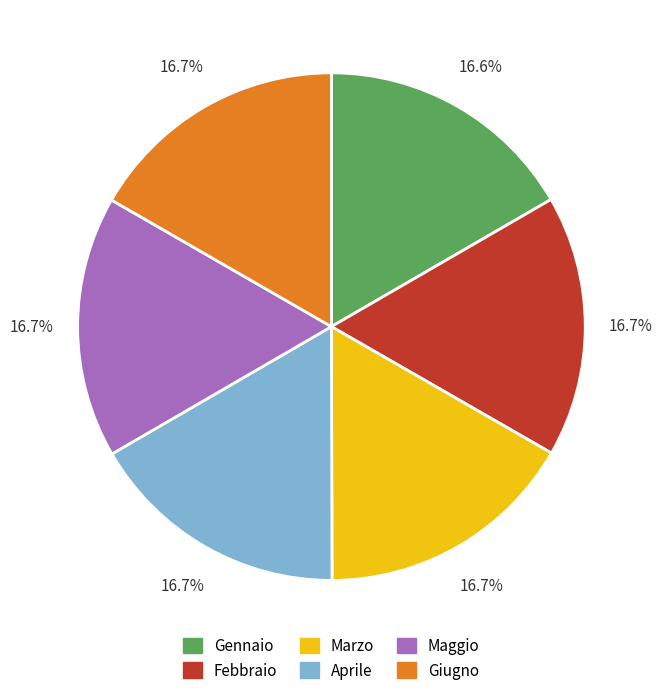

True or false: Gennaio accounts for 3% of the total.

False